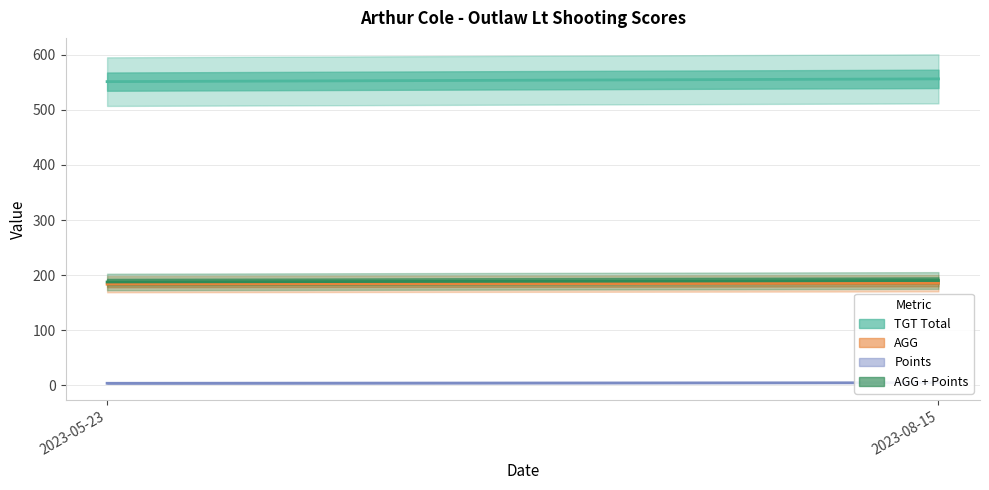

What is the spread (max minus min) of values at 2023-05-23?

547.0